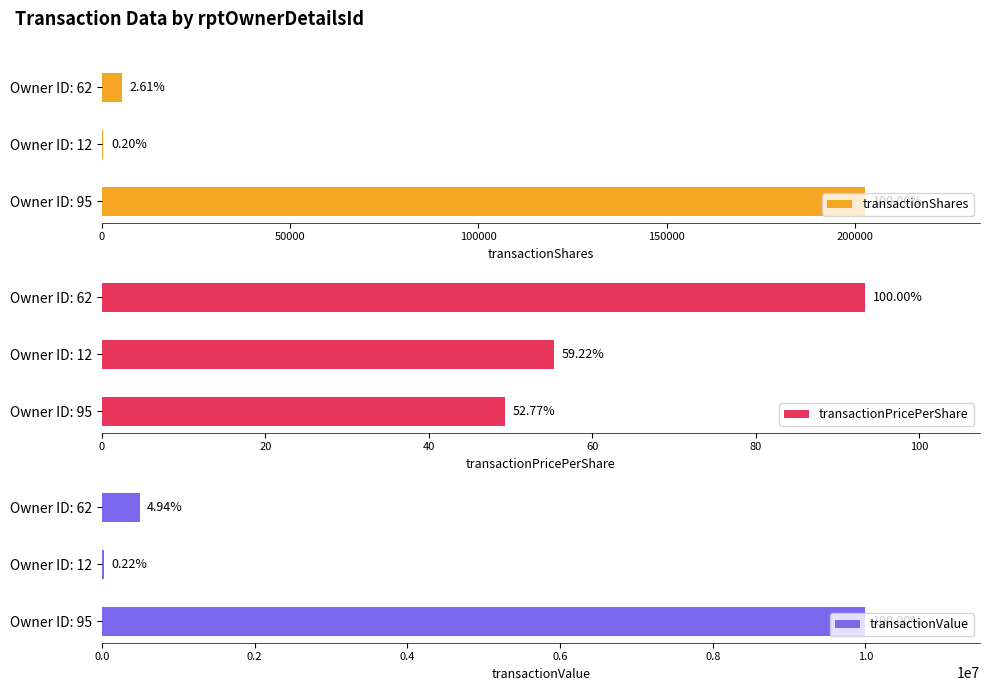

What are all the series names shown in the legend?

transactionShares, transactionPricePerShare, transactionValue